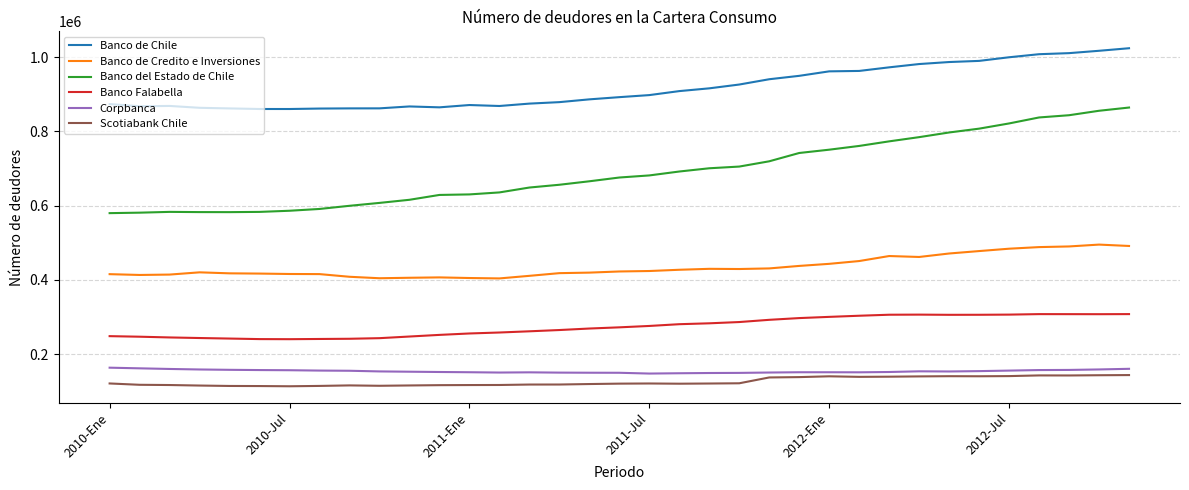

Which series has the largest range (max minus min)?

Banco del Estado de Chile